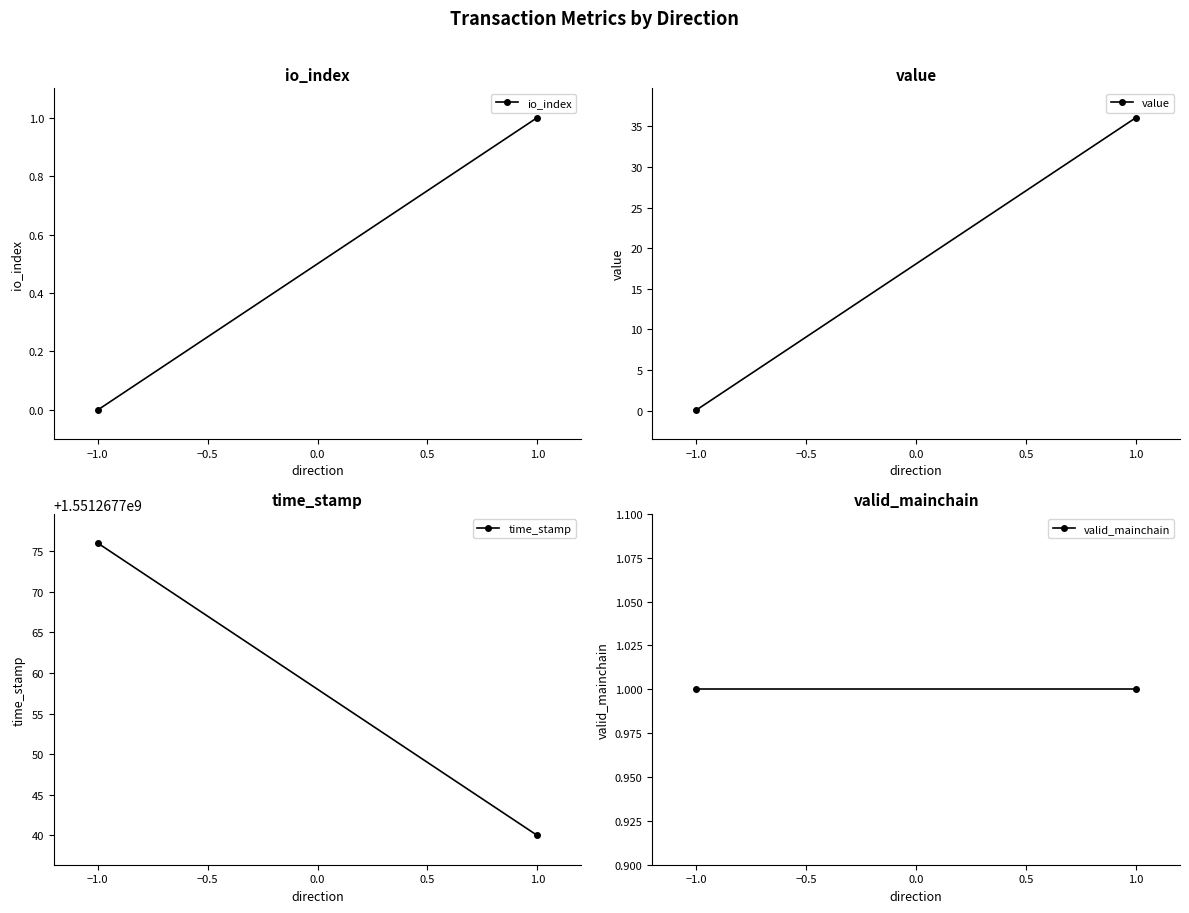

What is the greatest value displayed?

1551267776.0